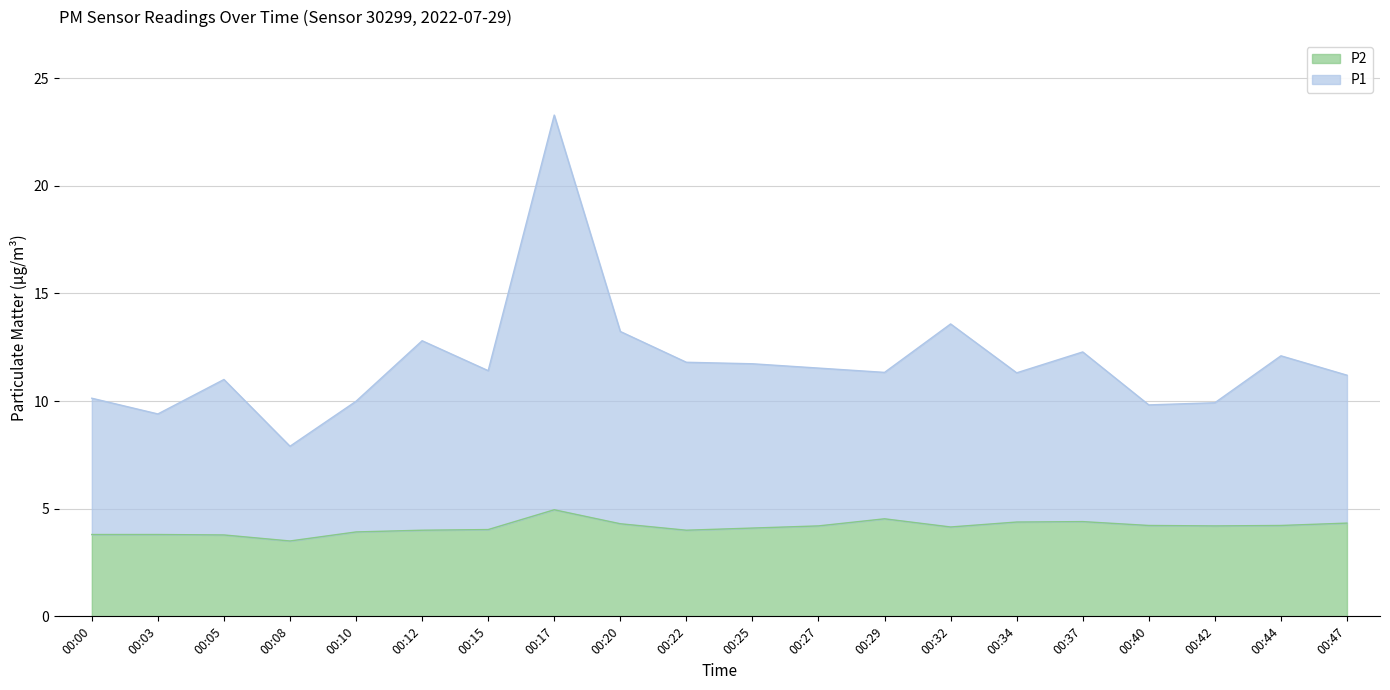

Is it true that P2 equals 5.3 at 00:10?

False